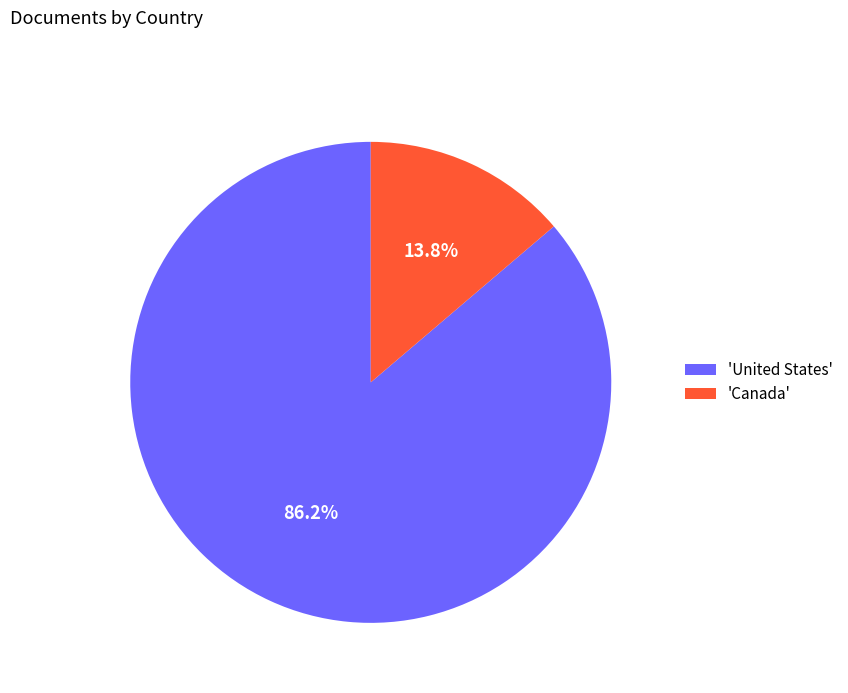

Is the sum of 'Canada' and 'United States' greater than half?

Yes